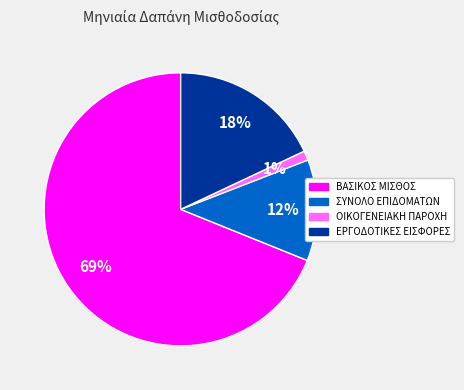

Do ΒΑΣΙΚΟΣ ΜΙΣΘΟΣ and ΣΥΝΟΛΟ ΕΠΙΔΟΜΑΤΩΝ together represent more than half of the pie?

Yes